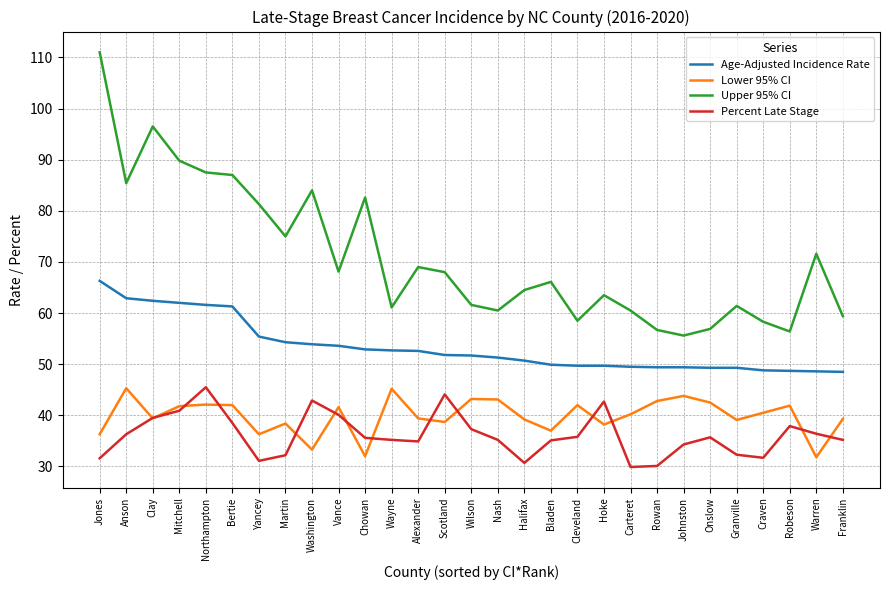

Which category has the highest value across all series?

Jones